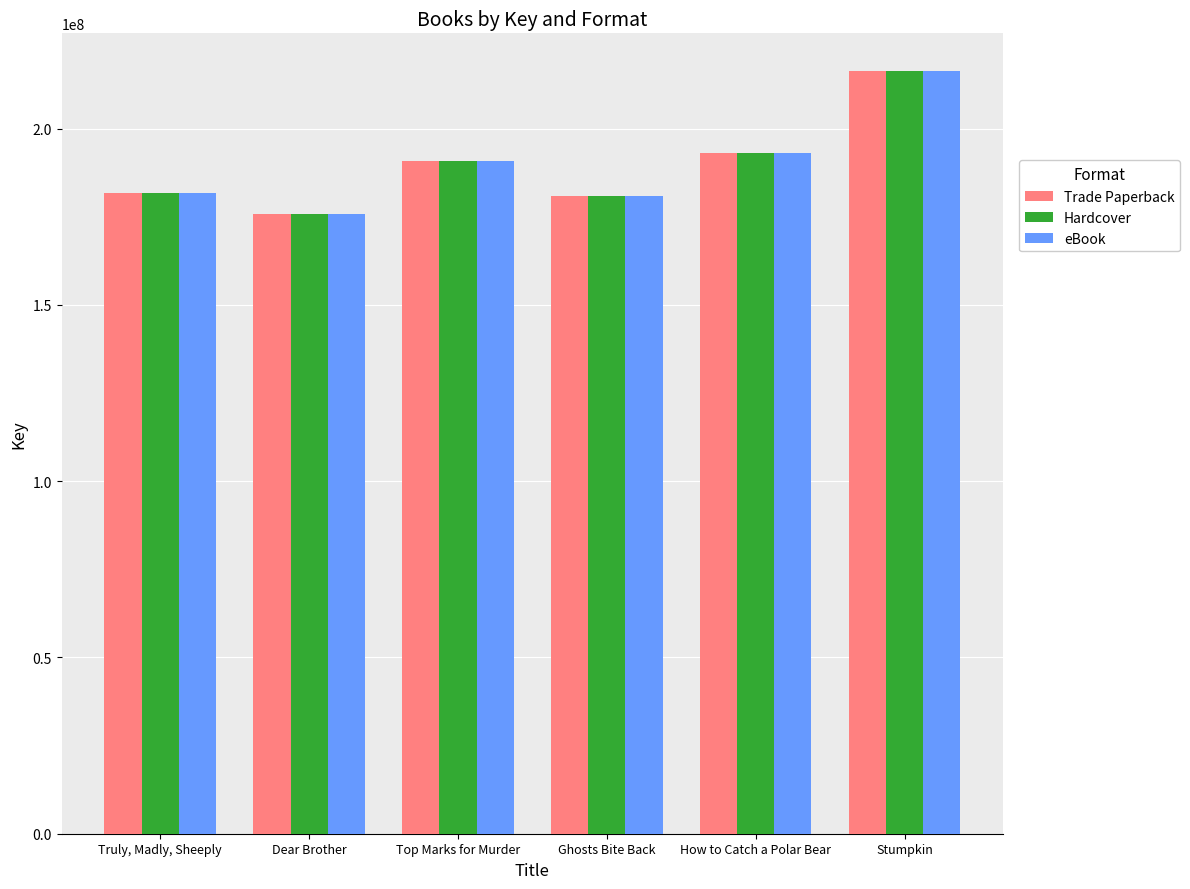

The value of Hardcover at Ghosts Bite Back is 293034446. True or false?

False